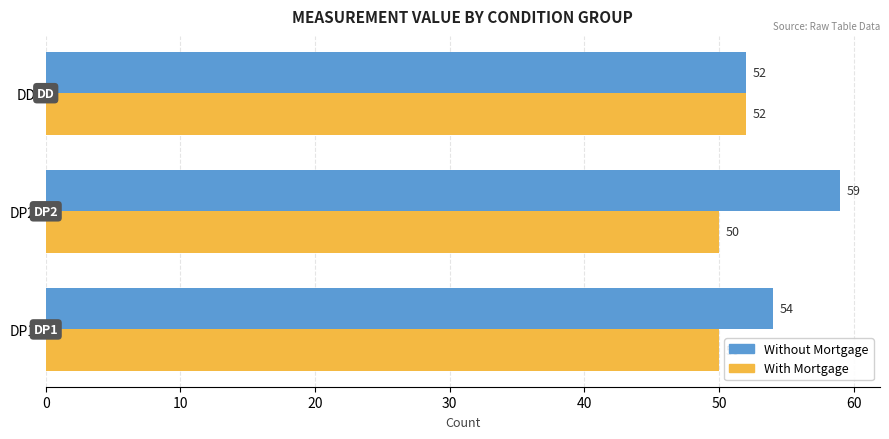

At which category is the sum across all series the highest?

DP2